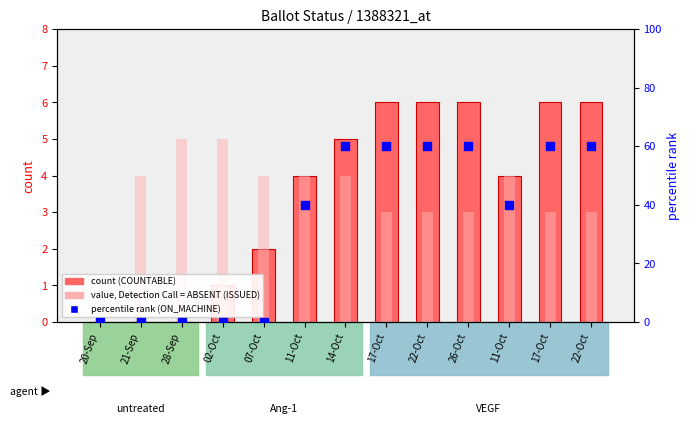

Is the value of ON_MACHINE (rank) at 02-Oct greater than the value of COUNTABLE at 11-Oct?

No